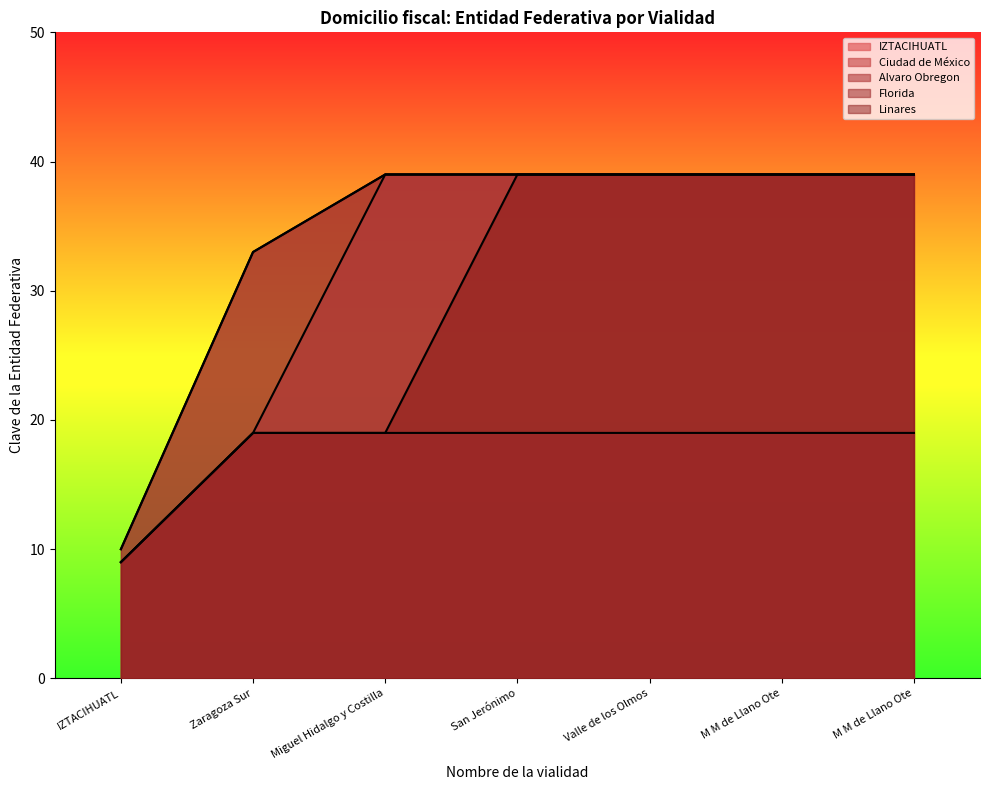

What are all the series names shown in the legend?

IZTACIHUATL, Ciudad de México, Alvaro Obregon, Florida, Linares